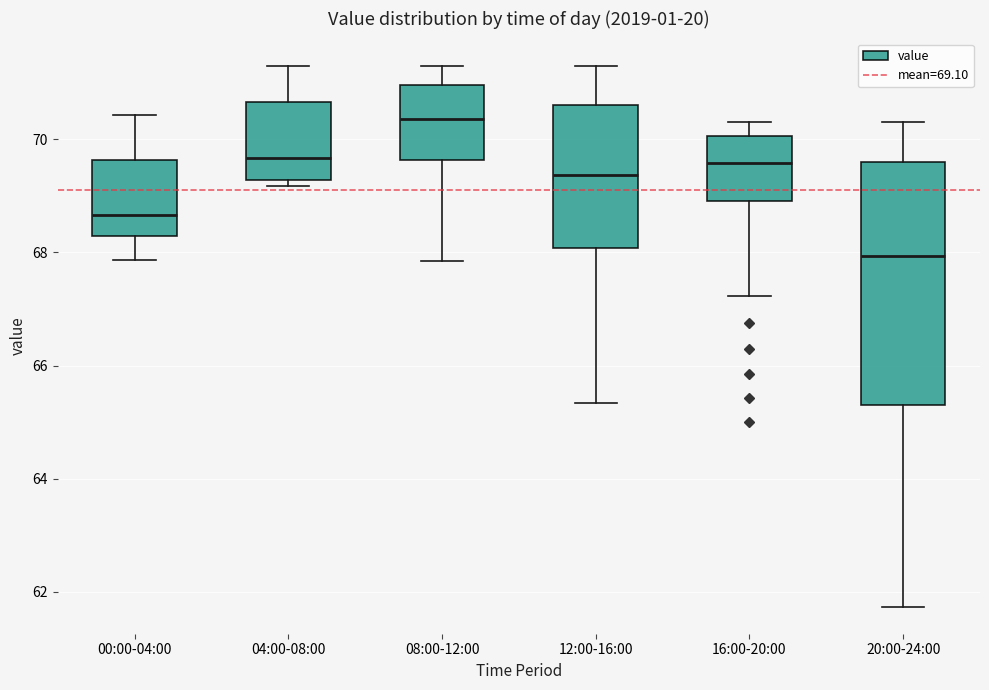

Which box has the highest median line?

08:00-12:00